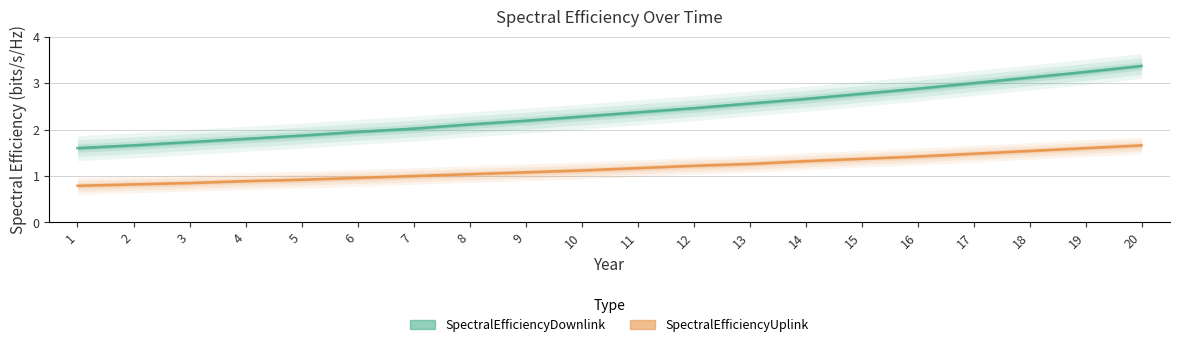

Reading left to right, transcribe all the data shown in this chart.

SpectralEfficiencyDownlink: 1.6	1.7	1.7	1.8	1.9	1.9	2.0	2.1	2.2	2.3	2.4	2.5	2.6	2.7	2.8	2.9	3.0	3.1	3.2	3.4
SpectralEfficiencyUplink: 0.8	0.8	0.8	0.9	0.9	1.0	1.0	1.0	1.1	1.1	1.2	1.2	1.3	1.3	1.4	1.4	1.5	1.5	1.6	1.7